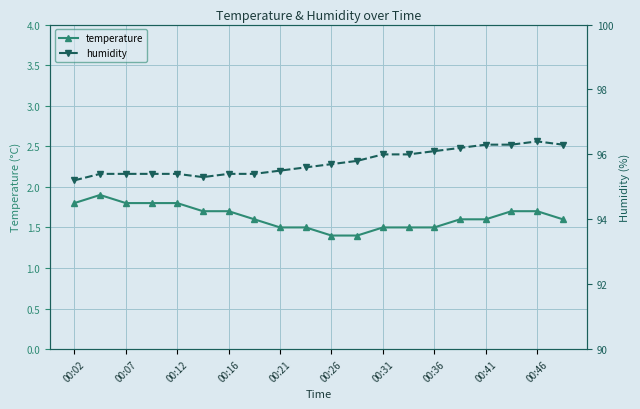

True or false: temperature has a value of 1.6 at 15.

True